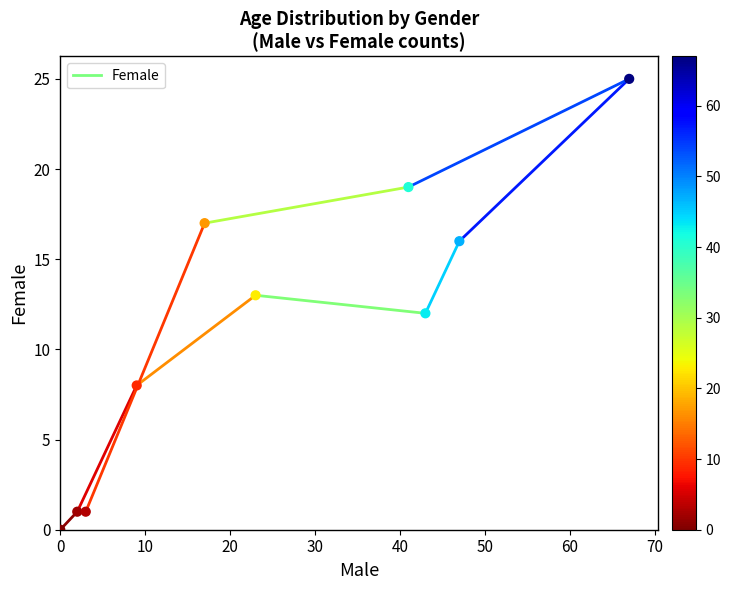

What is the average X value?

25